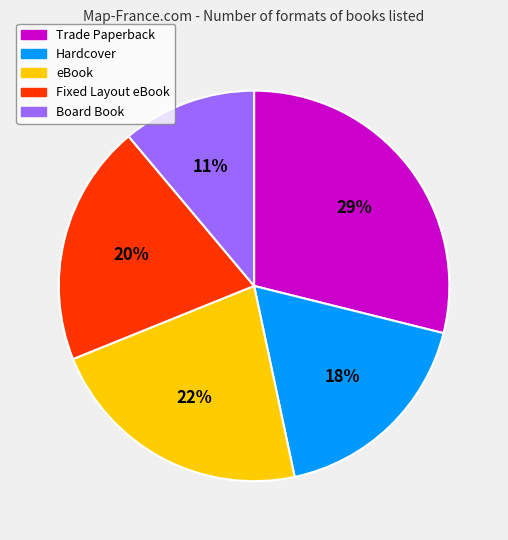

What is the largest slice in the pie chart?

Trade Paperback